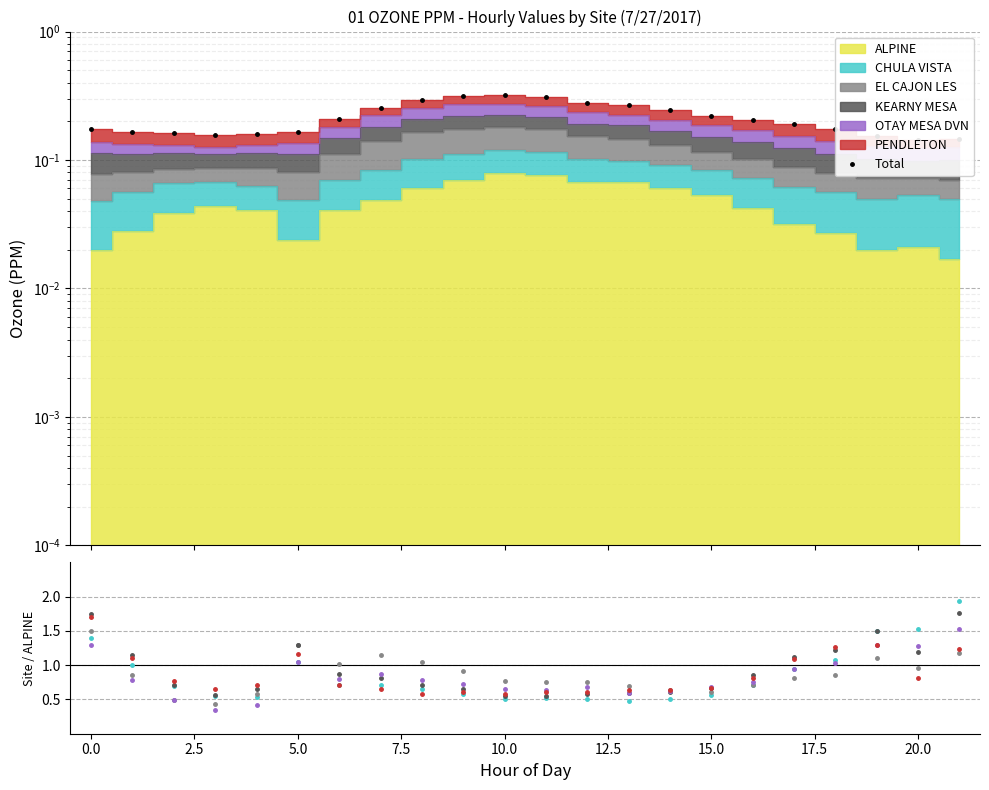

Reading left to right, list all the values displayed in this chart.

0.2	0.2	0.2	0.2	0.2	0.2	0.2	0.3	0.3	0.3	0.3	0.3	0.3	0.3	0.2	0.2	0.2	0.2	0.2	0.2	0.1	0.1